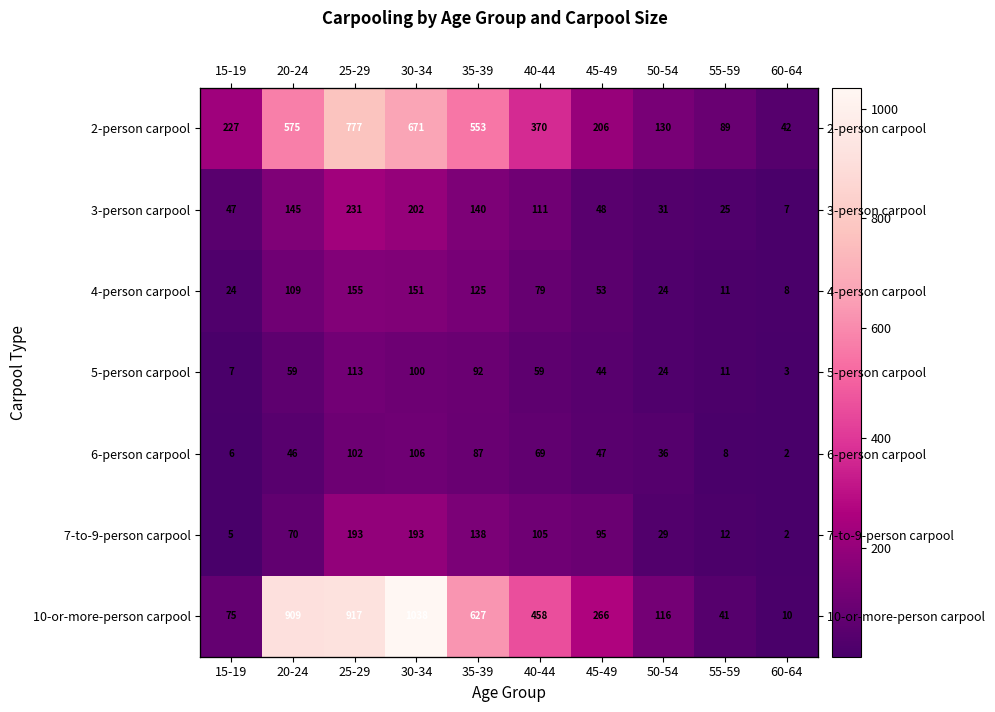

The value of 4-person carpool at 15-19 is 24. True or false?

True